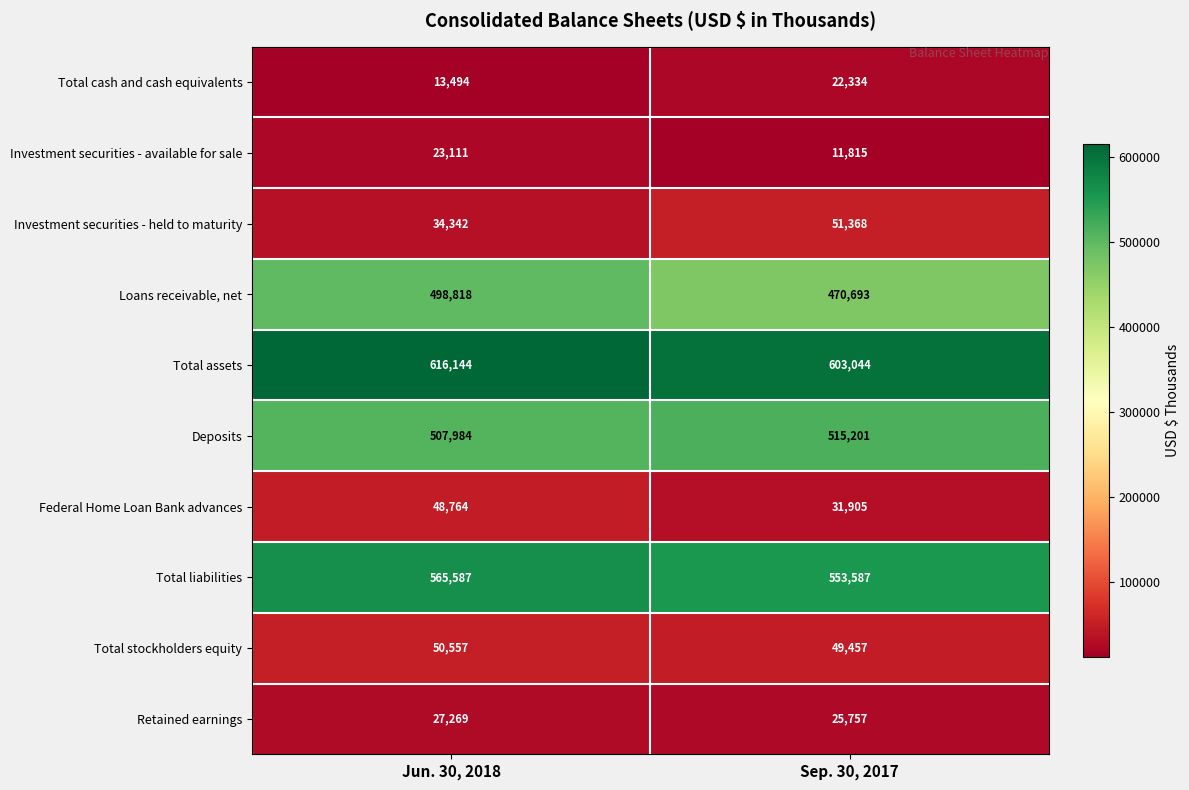

What is the sum of all Loans receivable, net values?

969511